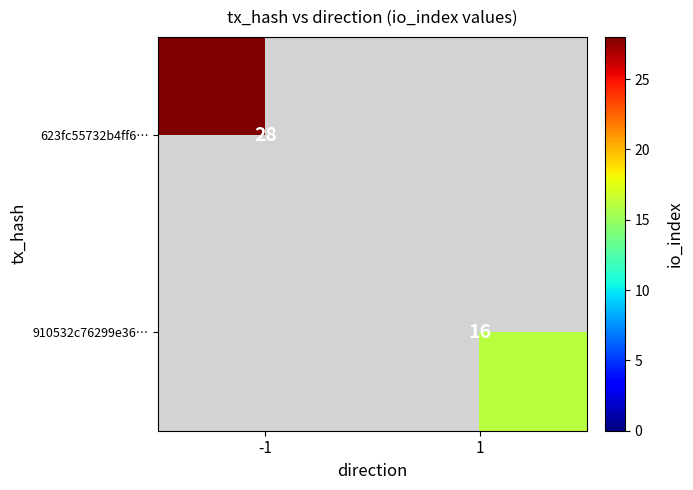

At how many categories does at least one series exceed 22?

1